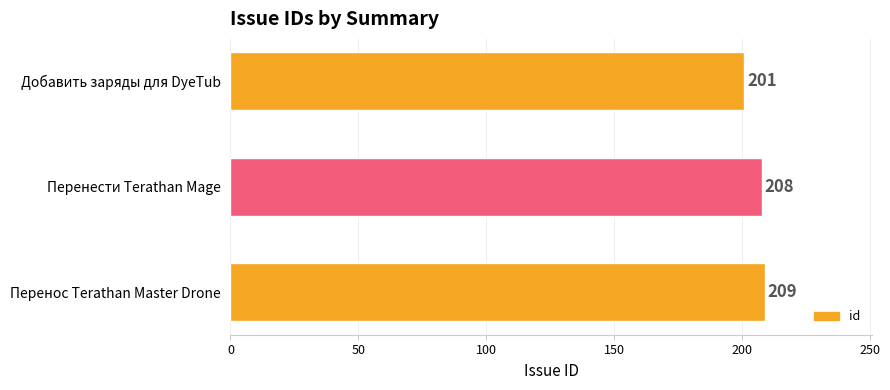

What is the difference between the second highest and minimum values?

7